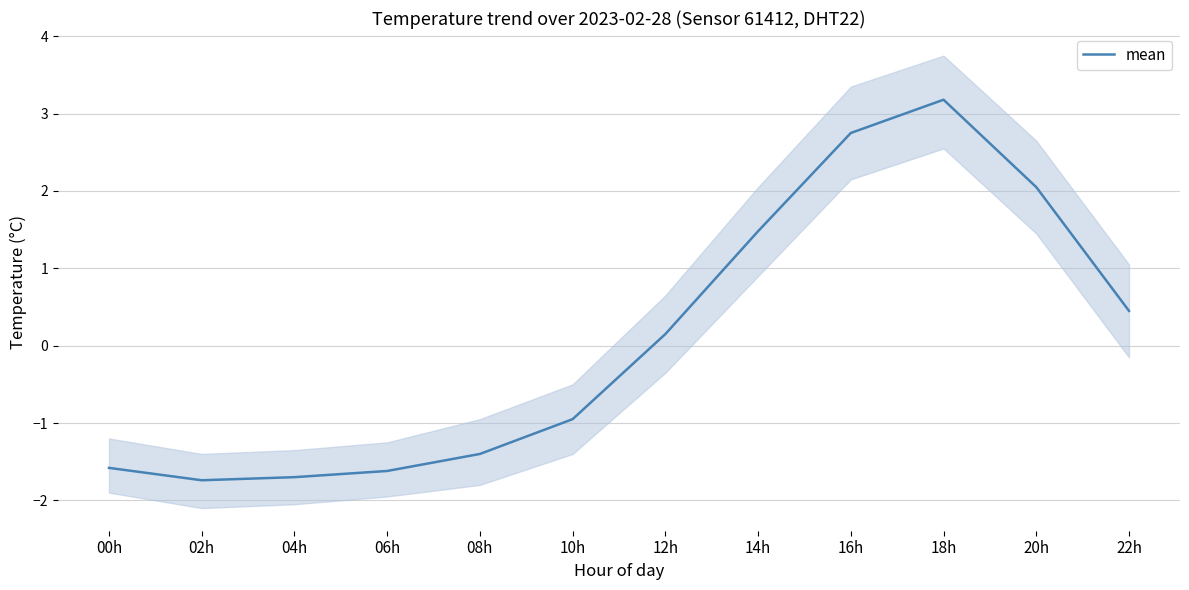

What is the sum of all values?

1.1